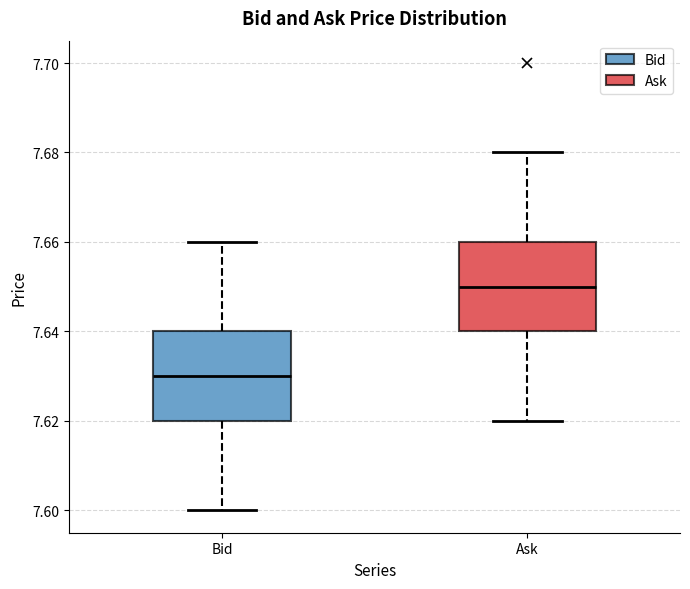

Reading left to right, transcribe this box plot: for each box, give where its median line is, the range the box spans, and where its two whiskers end, as read against the y-axis. The values are not printed on the chart, so give them approximately, as read against the axis.

Bid: median 7.63, box 7.62 to 7.64, whiskers 7.60 to 7.66
Ask: median 7.65, box 7.64 to 7.66, whiskers 7.62 to 7.68